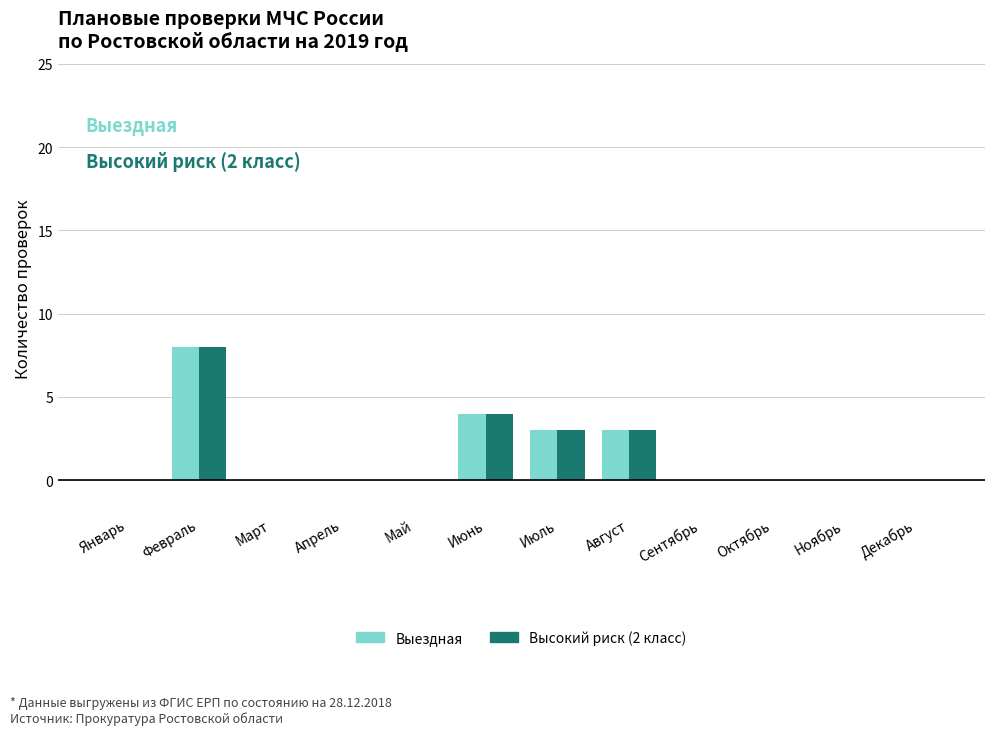

What is the highest value of the Выездная series?

8